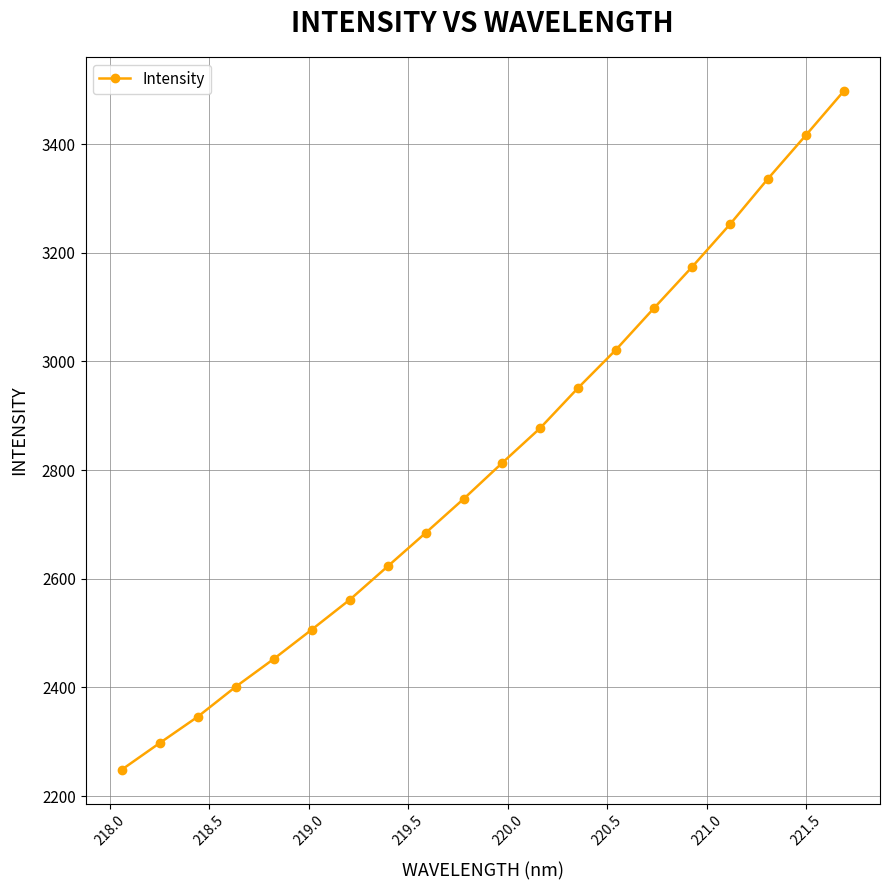

True or false: the data has more than 0 interior local peaks.

False